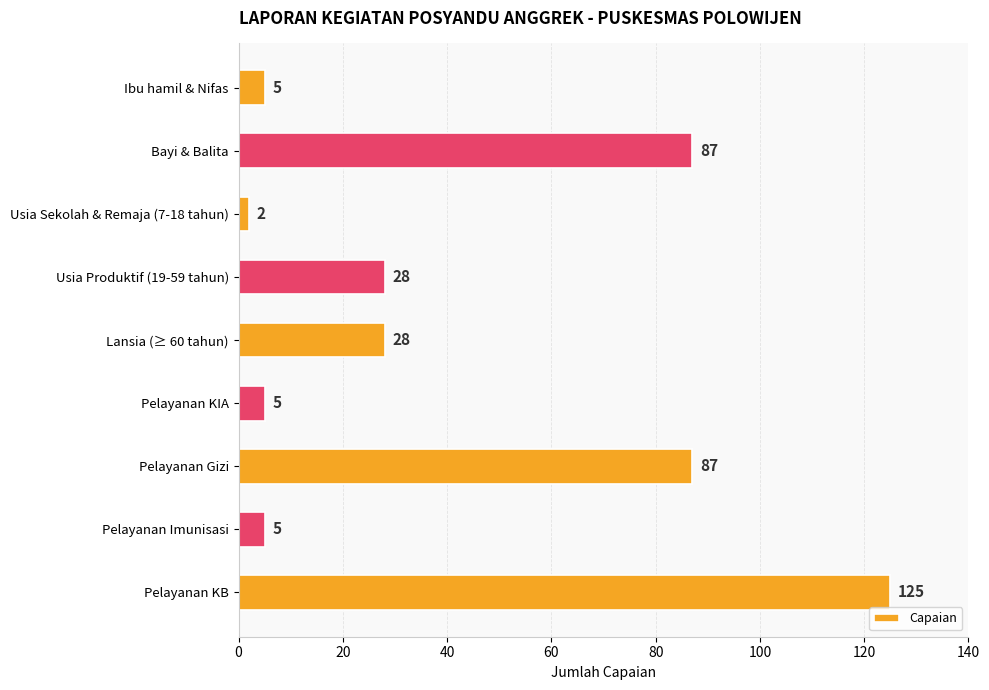

Reading top to bottom, what are all the values shown in this chart?

Ibu hamil & Nifas=5	Bayi & Balita=87	Usia Sekolah & Remaja (7-18 tahun)=2	Usia Produktif (19-59 tahun)=28	Lansia (≥ 60 tahun)=28	Pelayanan KIA=5	Pelayanan Gizi=87	Pelayanan Imunisasi=5	Pelayanan KB=125